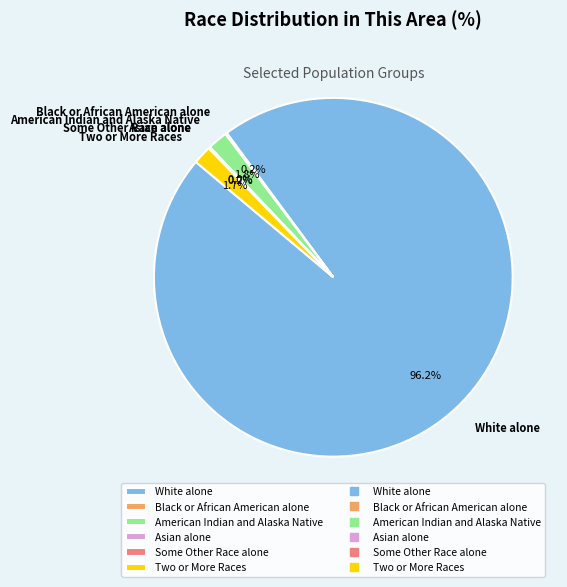

Is it true that Black or African American alone is 14% of the pie?

False